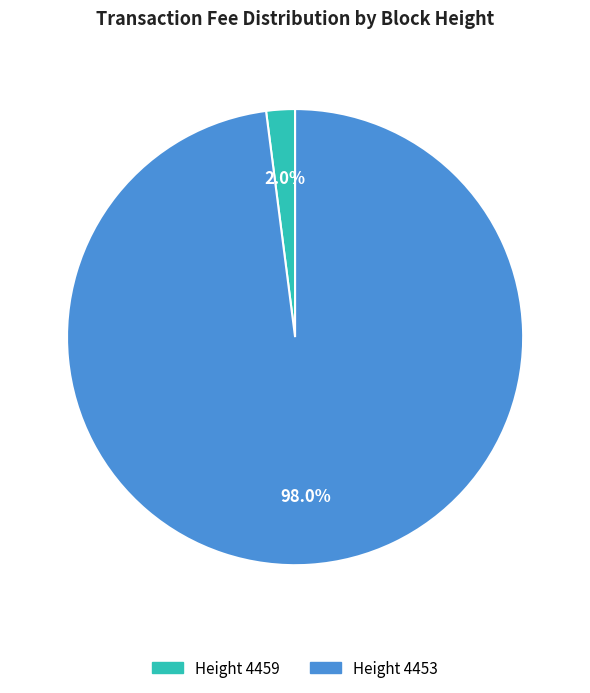

What is the majority slice?

Height 4453